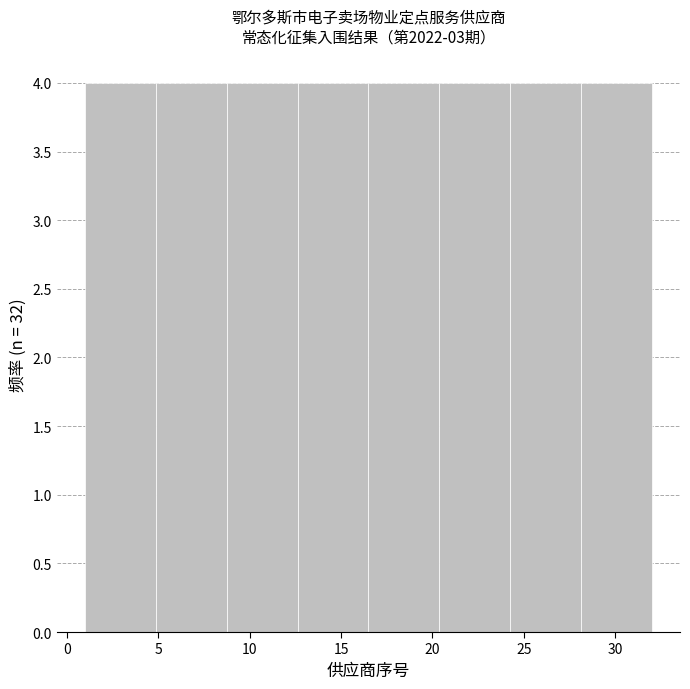

Reading left to right, list every bar in this chart as the range it spans on the x-axis followed by its height. Neither the bar edges nor the heights are printed on the chart, so give them approximately, as read against the axes.

1.0 to 5.0: 4
5.0 to 9.0: 4
9.0 to 12.5: 4
12.5 to 16.5: 4
16.5 to 20.5: 4
20.5 to 24.5: 4
24.5 to 28.0: 4
28.0 to 32.0: 4